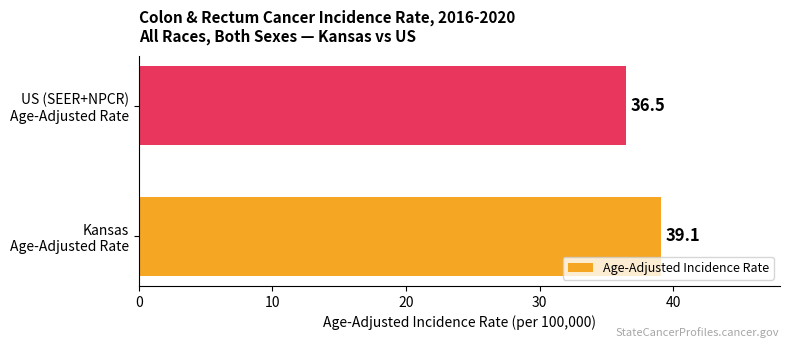

How many values exceed 39?

1